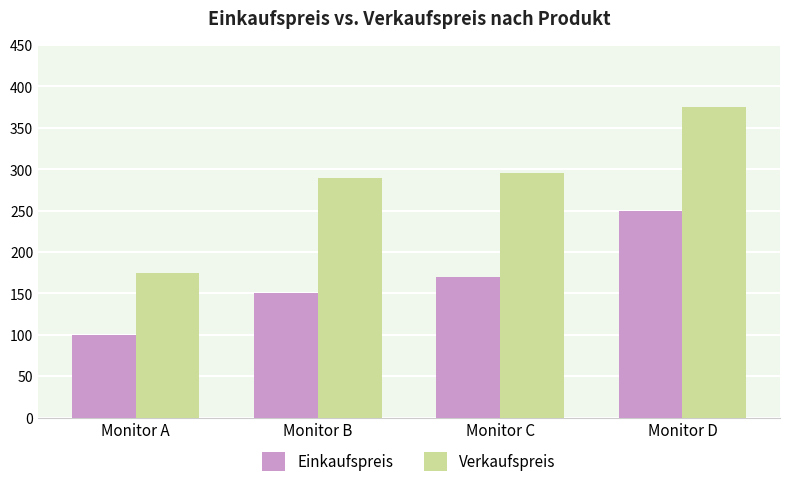

Read the Verkaufspreis value at Monitor D, to the nearest 50.

400